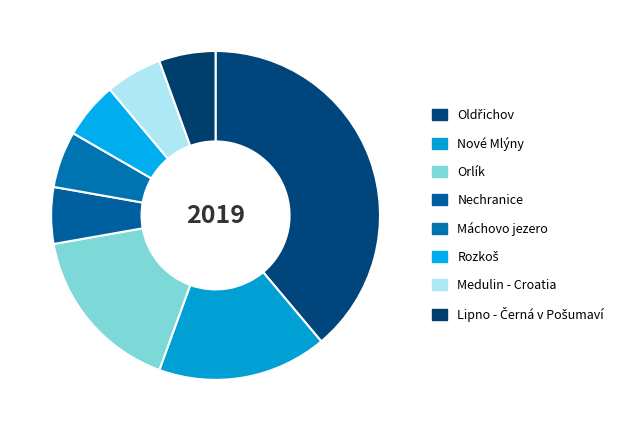

How many slices are in this pie chart?

8